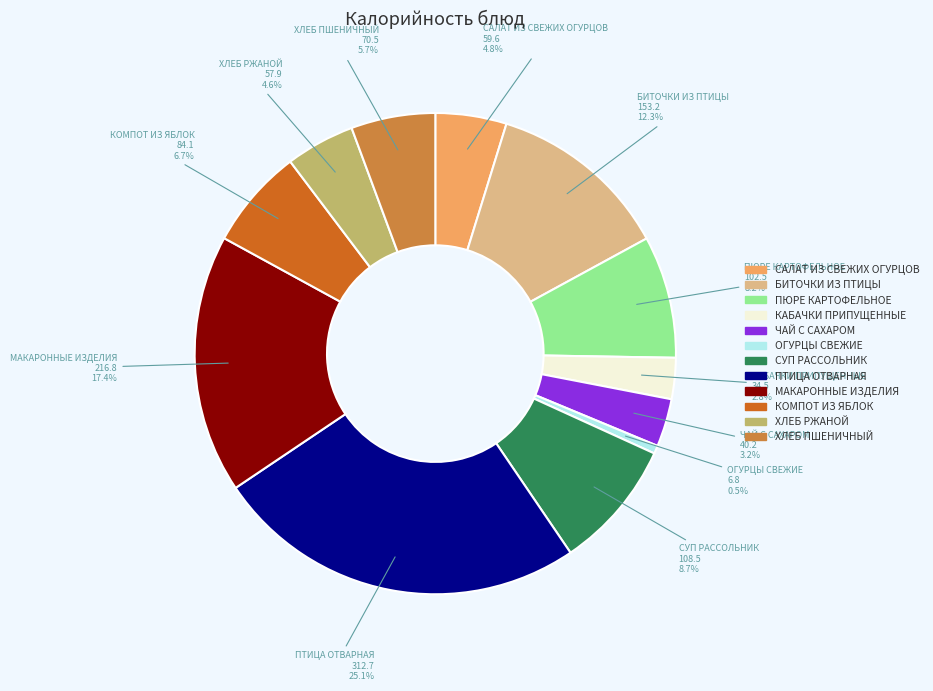

Between ЧАЙ С САХАРОМ and ОГУРЦЫ СВЕЖИЕ, which is larger?

ЧАЙ С САХАРОМ